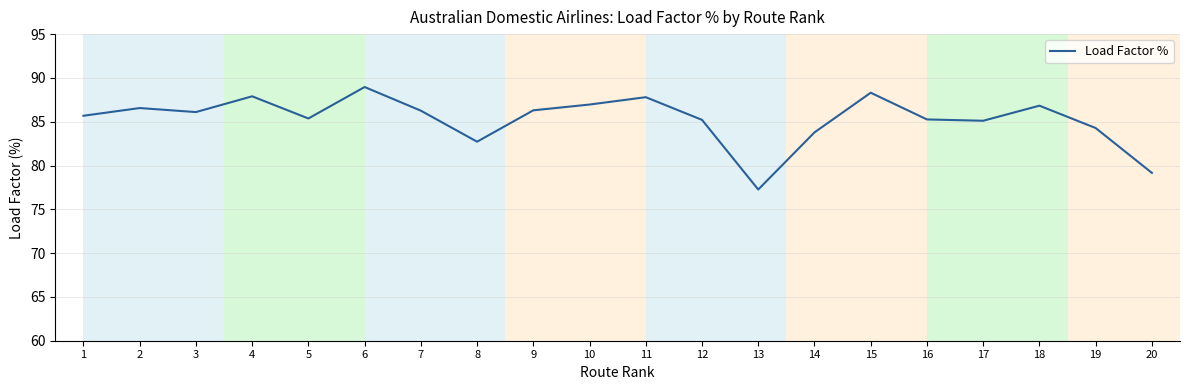

Approximately how many times larger is the value at 13 compared to 11?

0.9